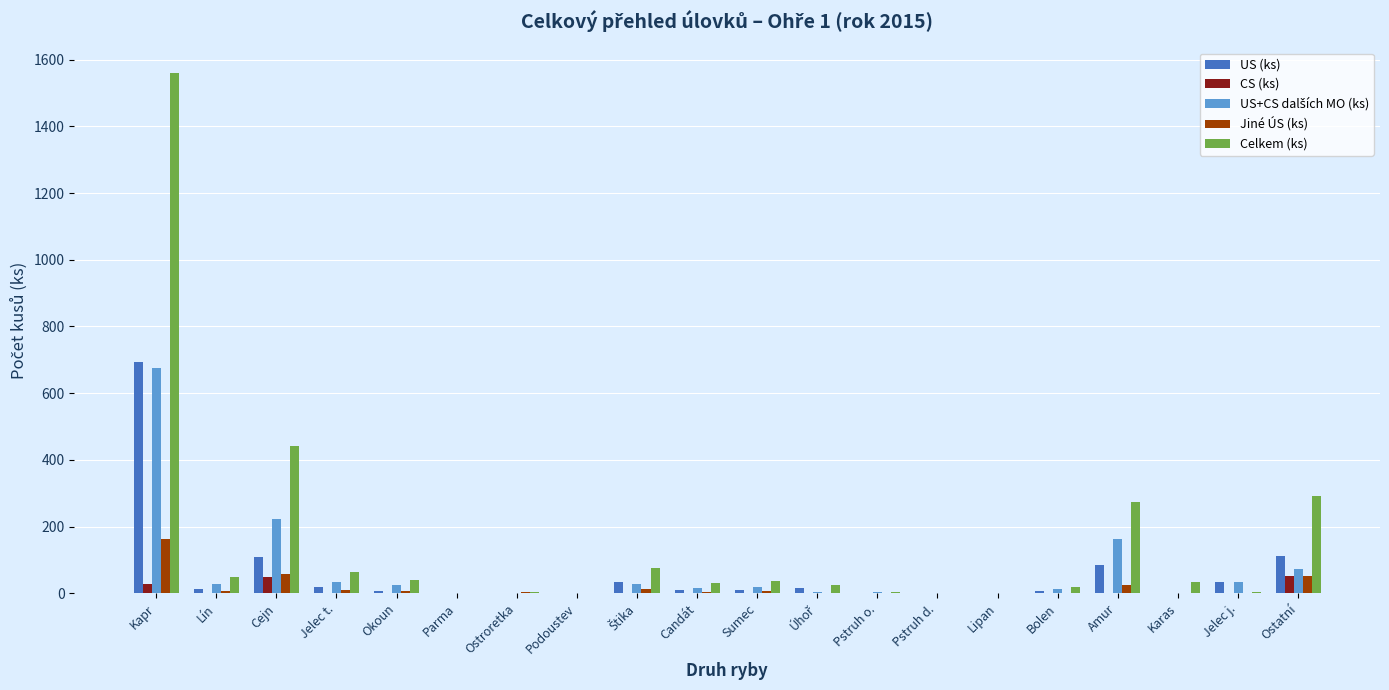

Count the number of data series in this chart.

5